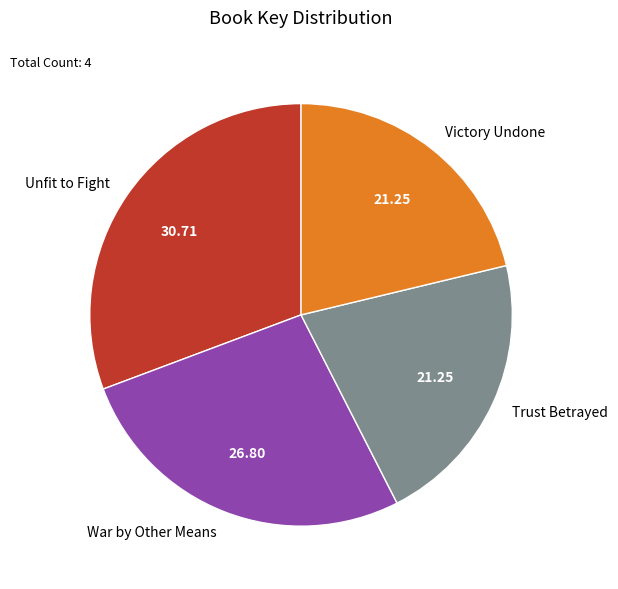

Which slice is the largest?

Unfit to Fight